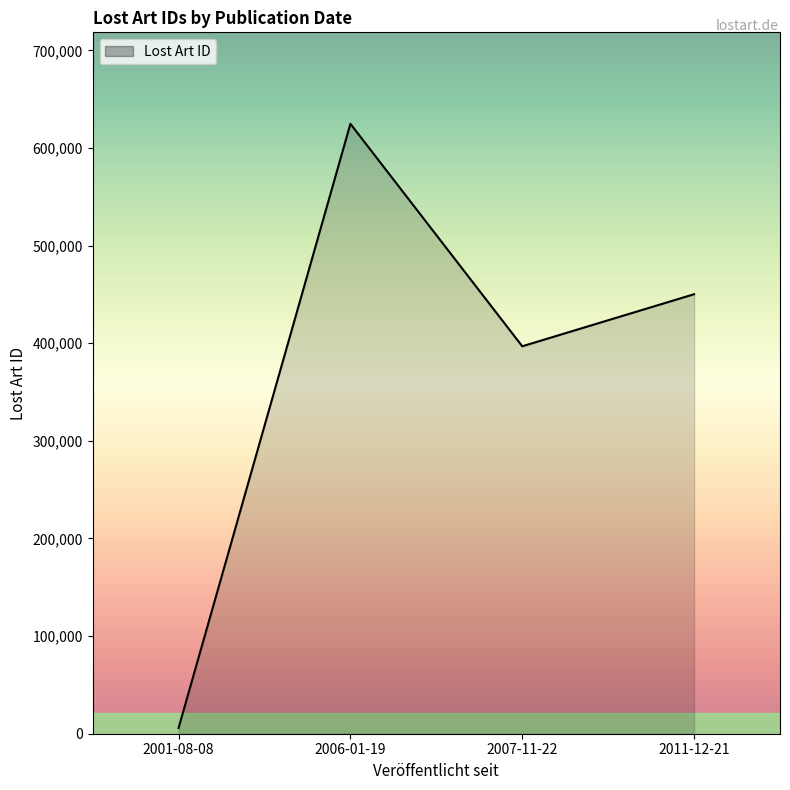

What is the approximate value at 2006-01-19, to the nearest 10?

624780